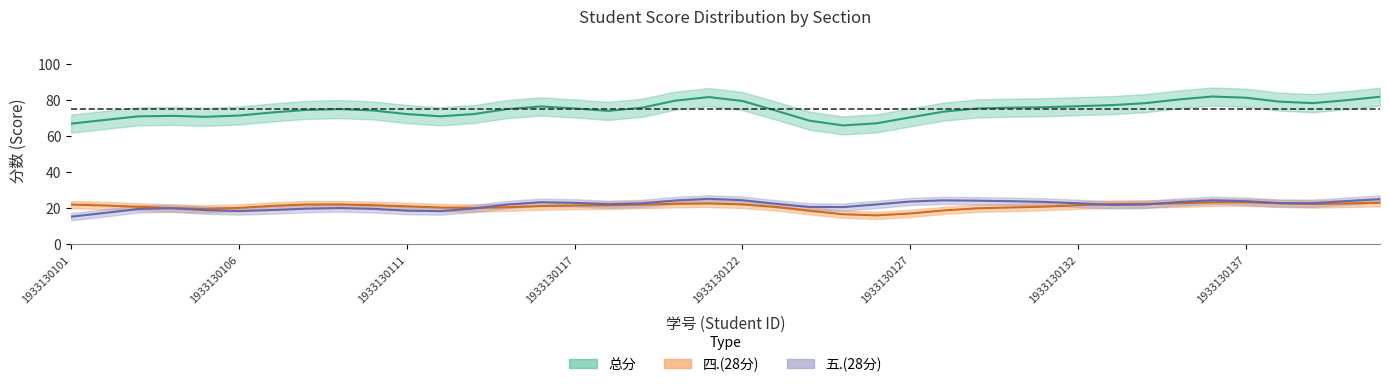

The value of 一.(15分) at 1933130130 is 17. True or false?

False